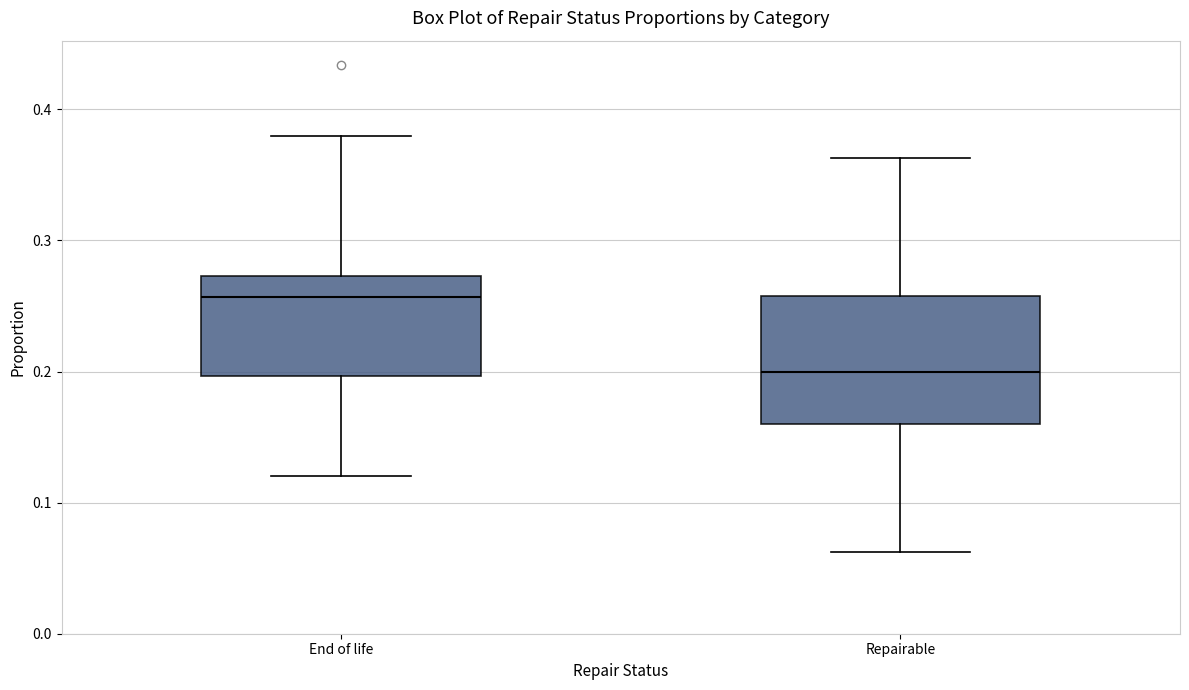

Comparing the boxes themselves (not the whiskers), which one is the tallest?

Repairable